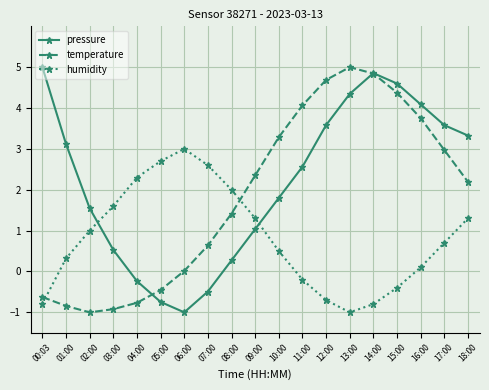

At which category does pressure reach its first local valley?

06:00